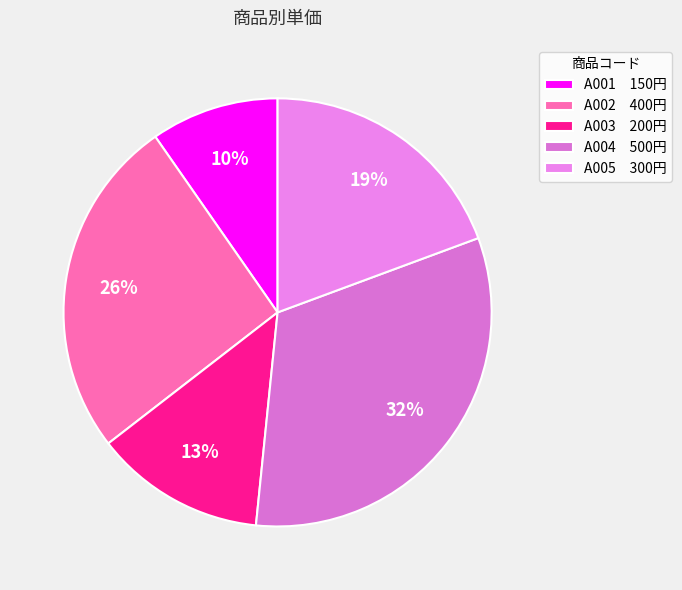

What is the ratio of the value at A002 to the value at A001?

2.7